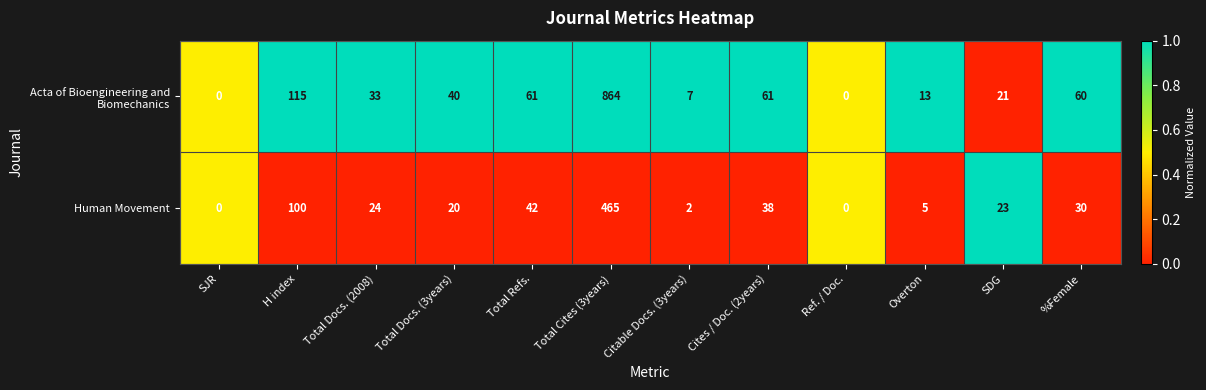

How many values in Human Movement are above zero?

10